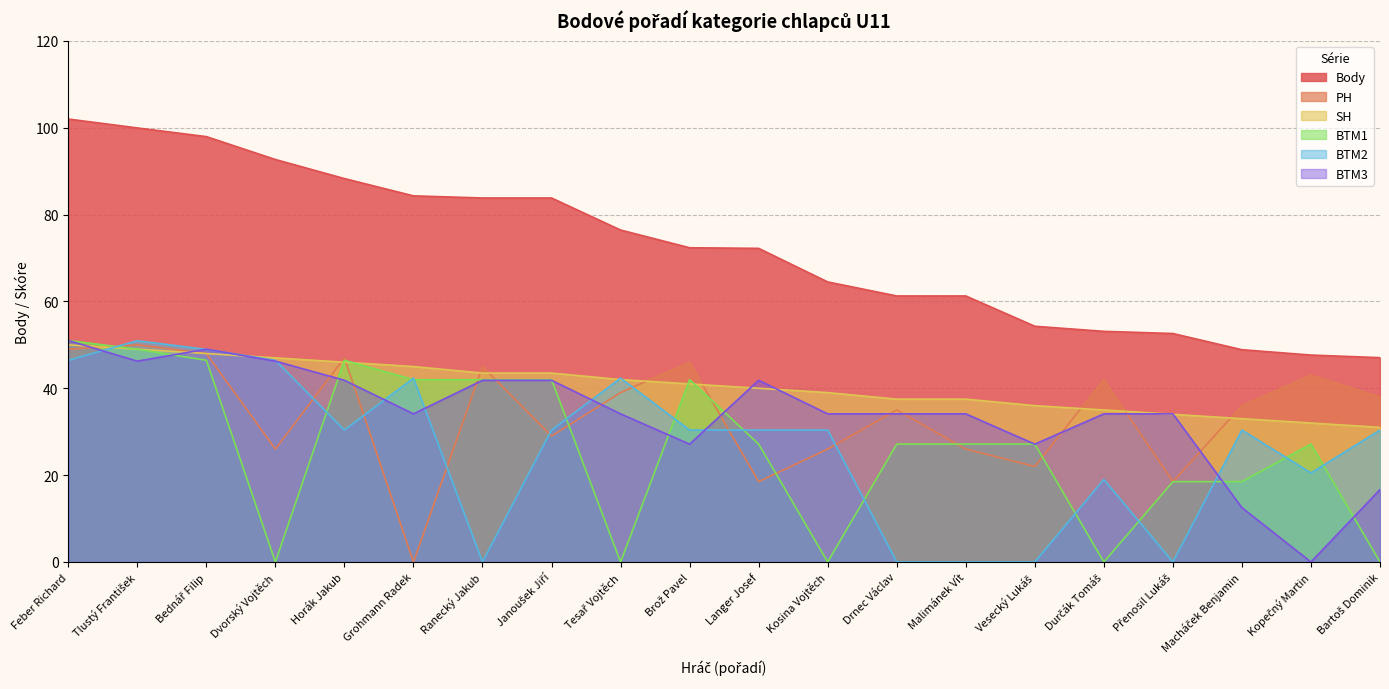

True or false: Body has a value of 25.9 at Macháček Benjamin.

False